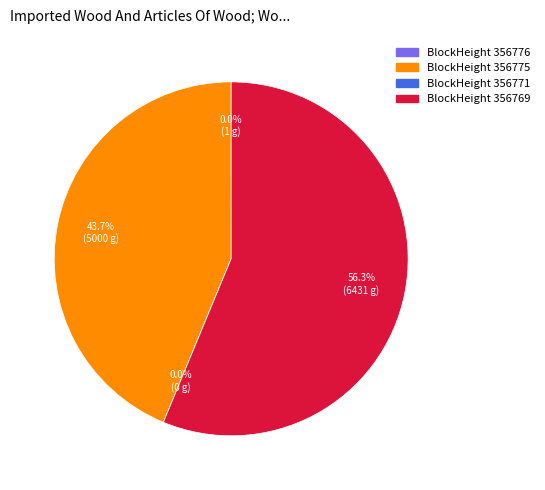

Is there a majority slice in this chart?

Yes